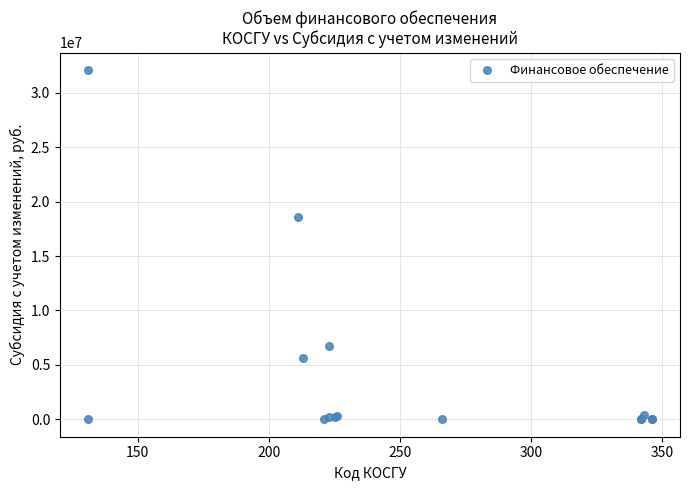

What Y value in the scatter plot is closest to 16055634?

18550000